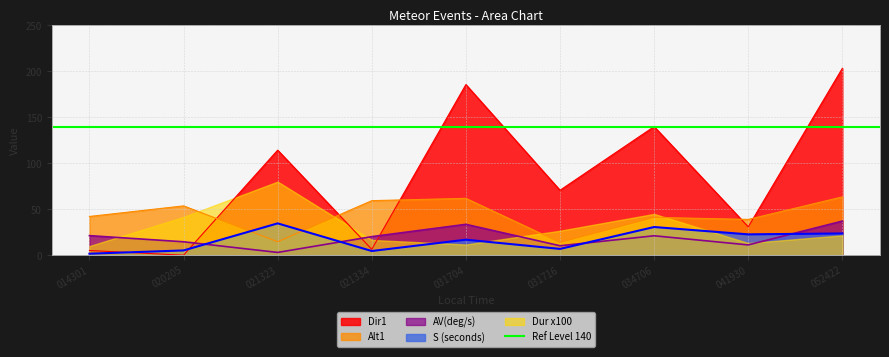

What is the maximum value for AV(deg/s)?

37.2